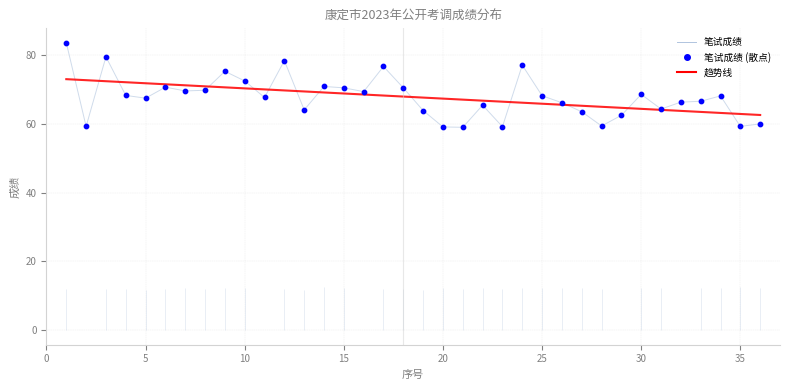

Which series contains the highest Y value?

笔试成绩